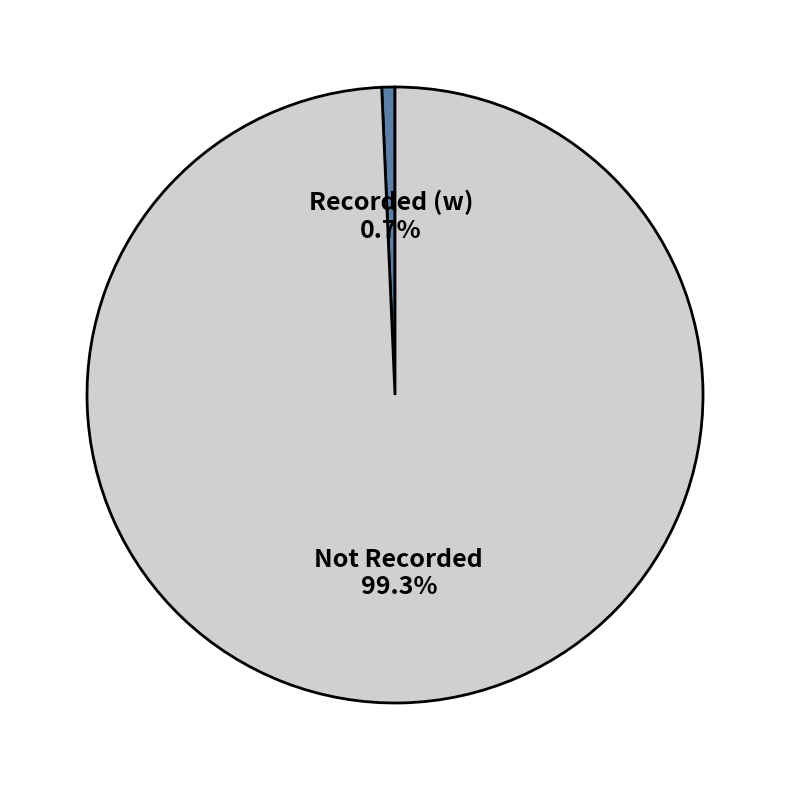

To the nearest percent, what is the difference between the largest and smallest slice percentages?

99%